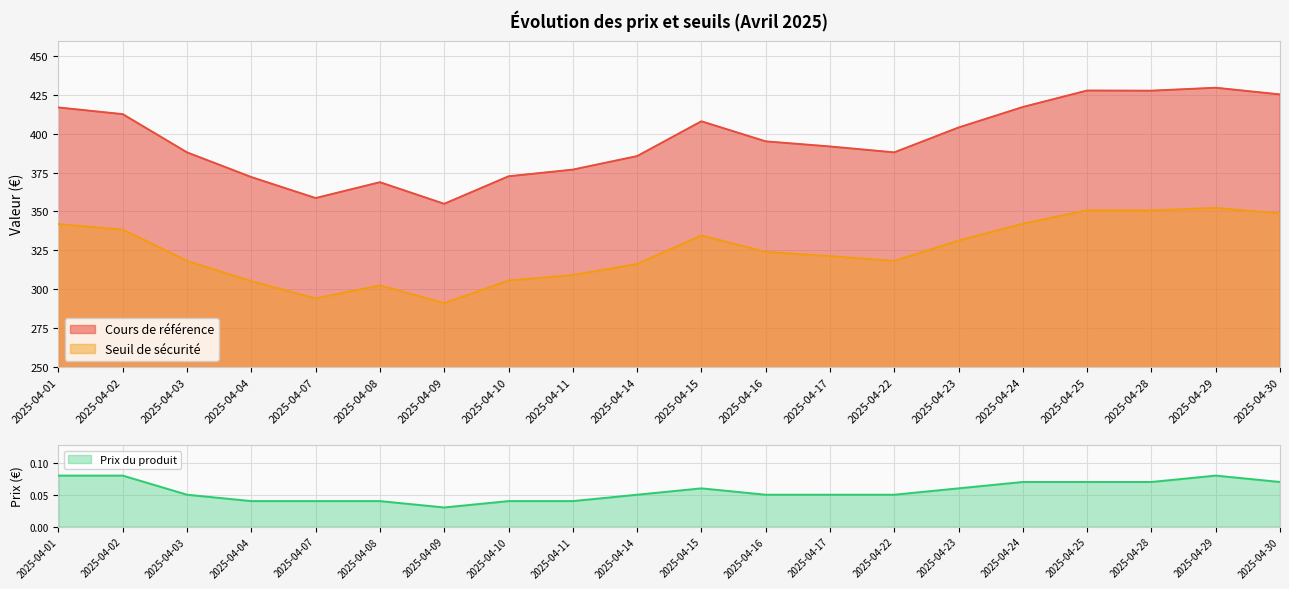

Rank the series by their average value, from highest to lowest.

Cours de référence, Seuil de sécurité, Prix du produit